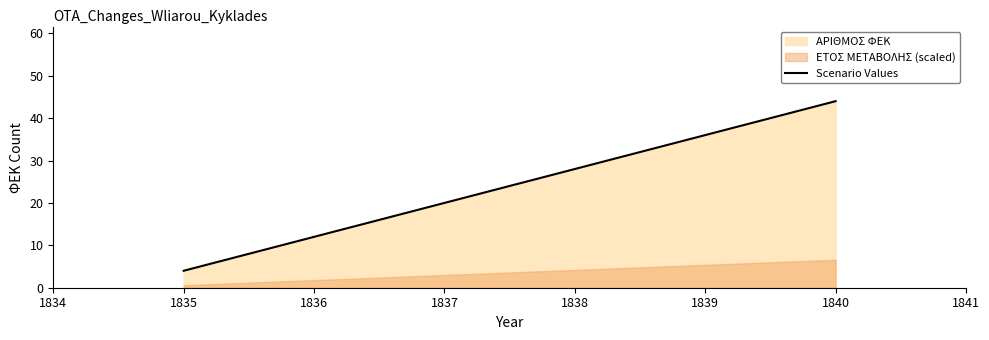

What is the smallest value displayed?

0.6